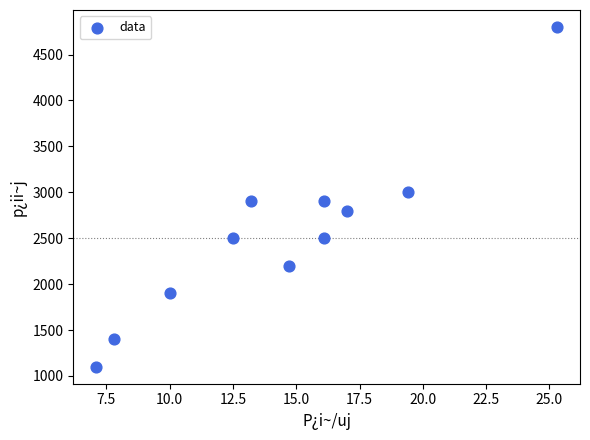

What is the average Y value?

2545